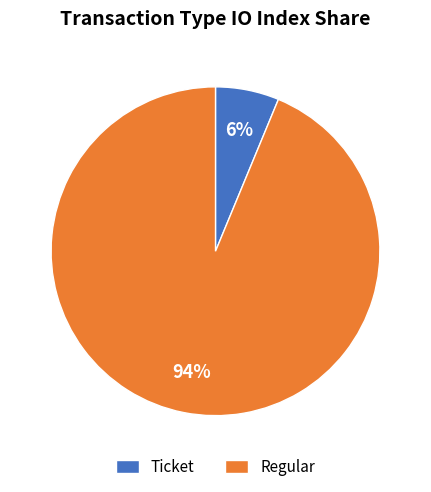

Rank the categories by value from lowest to highest.

Ticket, Regular